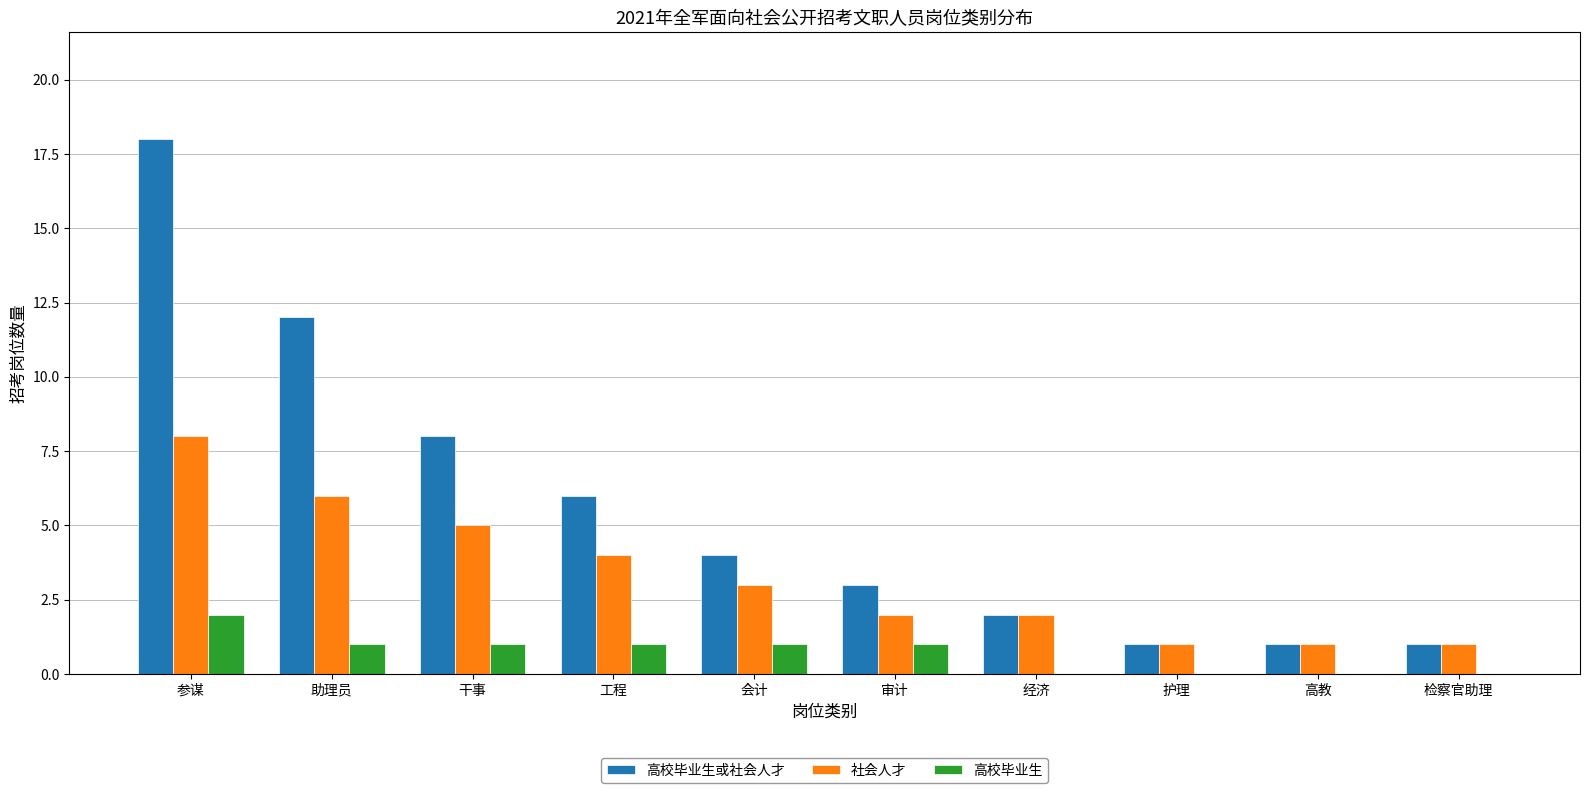

At which category is the sum across all series the highest?

参谋